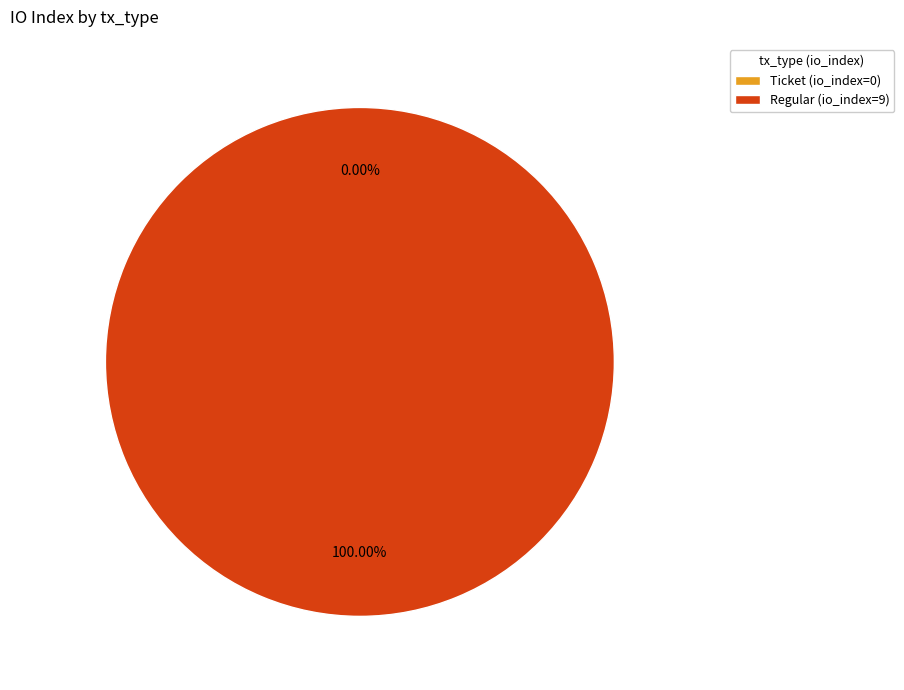

What is the change in value from Ticket (io_index=0) to Regular (io_index=9)?

+9